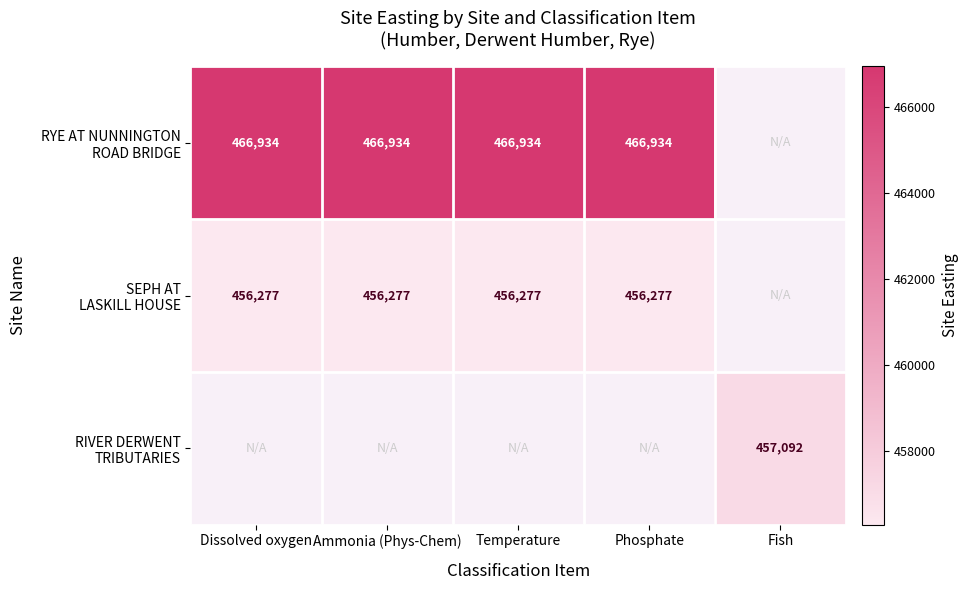

At how many categories does at least one series exceed 456762?

5